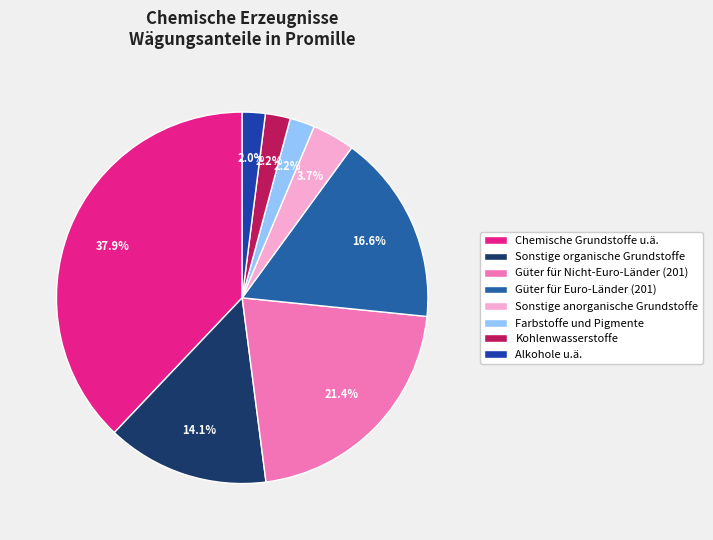

To the nearest percent, what portion does Güter für Nicht-Euro-Länder (201) represent?

21%